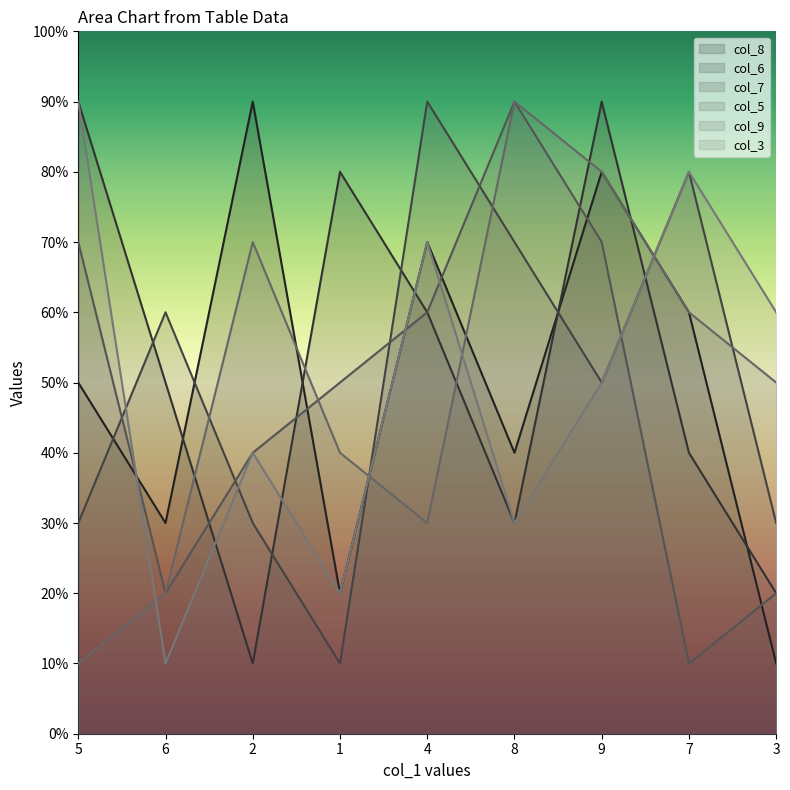

Between which two adjacent categories do col_8 and col_9 first intersect?

2 and 1